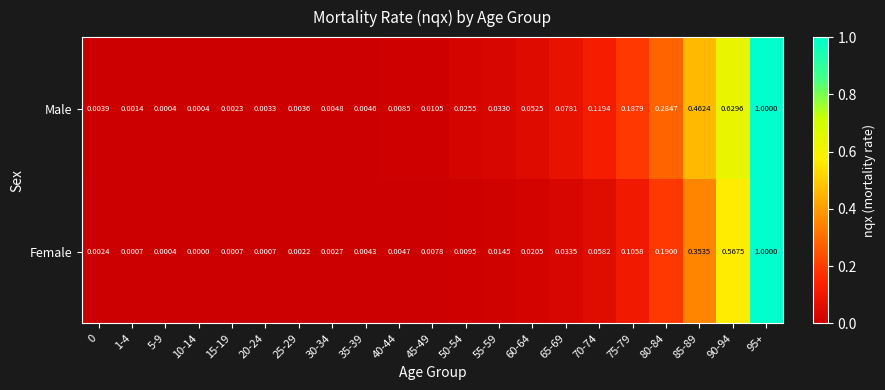

Is the value of Female at 90-94 greater than the value of Male at 15-19?

Yes